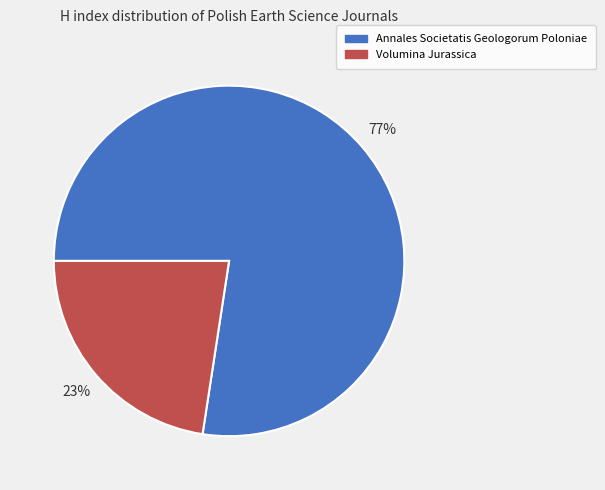

Rank the categories by value from lowest to highest.

Volumina Jurassica, Annales Societatis Geologorum Poloniae